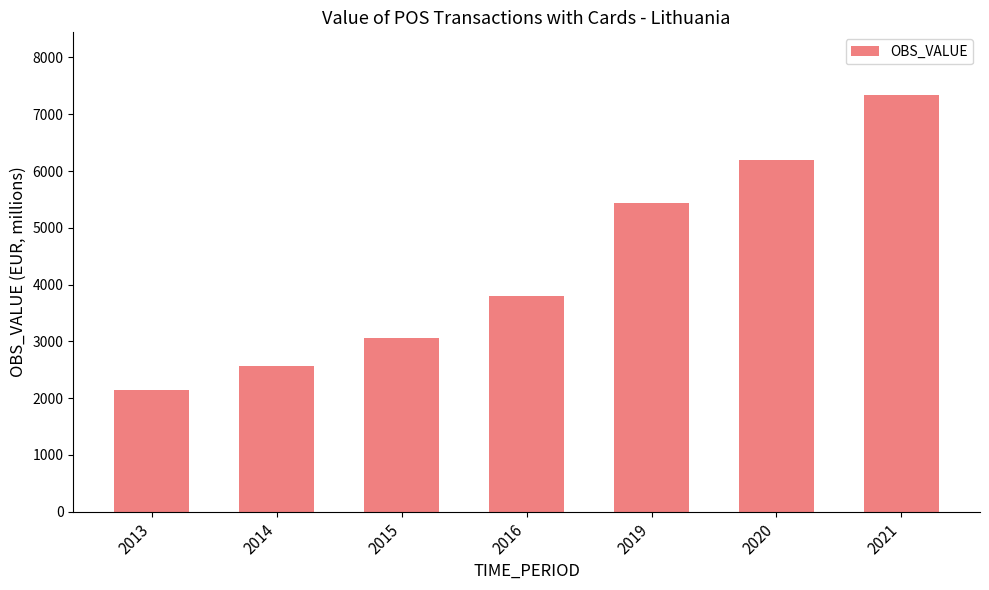

What is the smallest value displayed?

2140.9